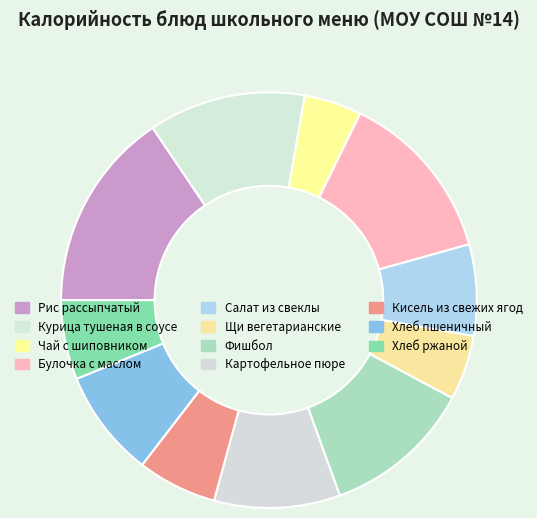

Approximately how many times larger is the value at Картофельное пюре compared to Кисель из свежих ягод?

1.6